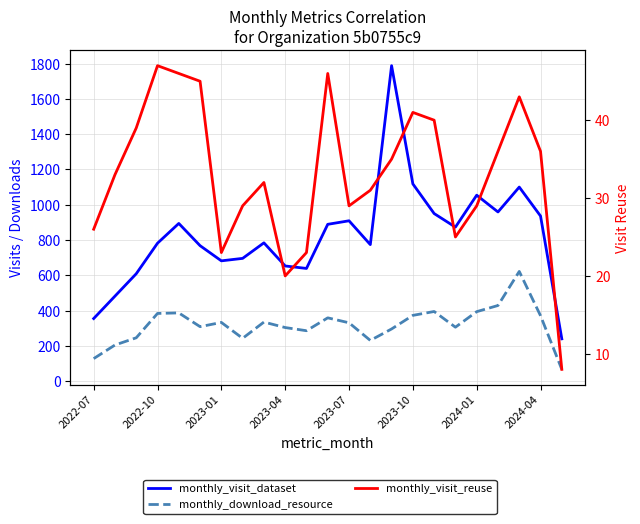

The monthly_visit_reuse series shows 17 at 2023-10. True or false?

False